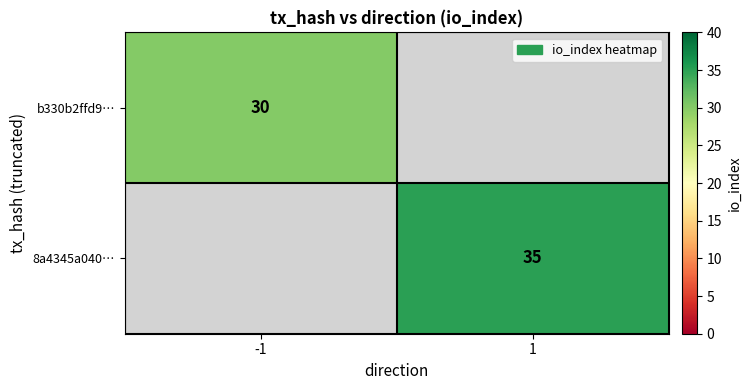

The b330b2ffd9… series shows 43.4 at -1. True or false?

False